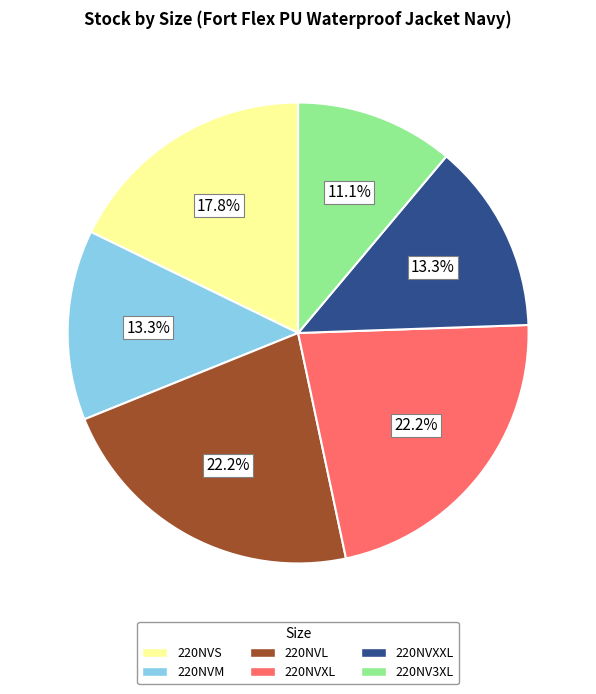

Which has a higher value, 220NV3XL or 220NVL?

220NVL